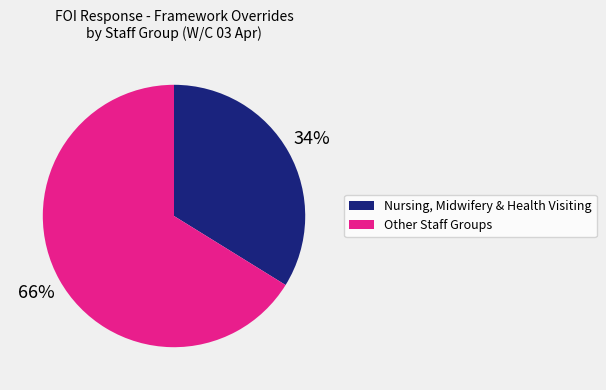

How many segments does this pie chart have?

2